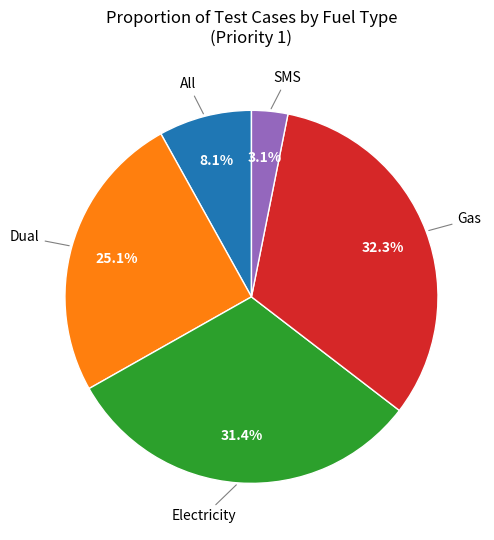

Does any single category account for the majority?

No